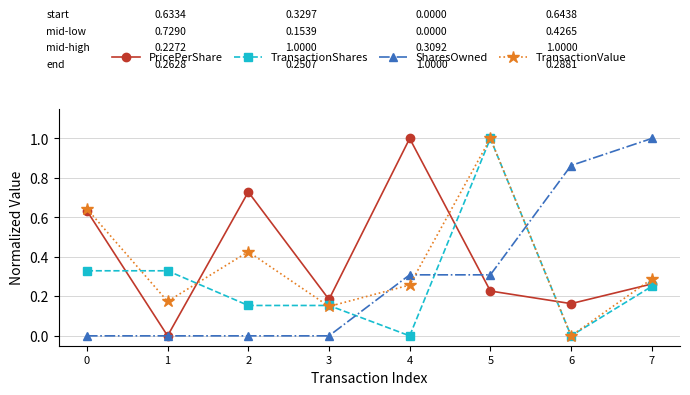

Rank the categories by PricePerShare value from lowest to highest.

1, 6, 3, 5, 7, 0, 2, 4